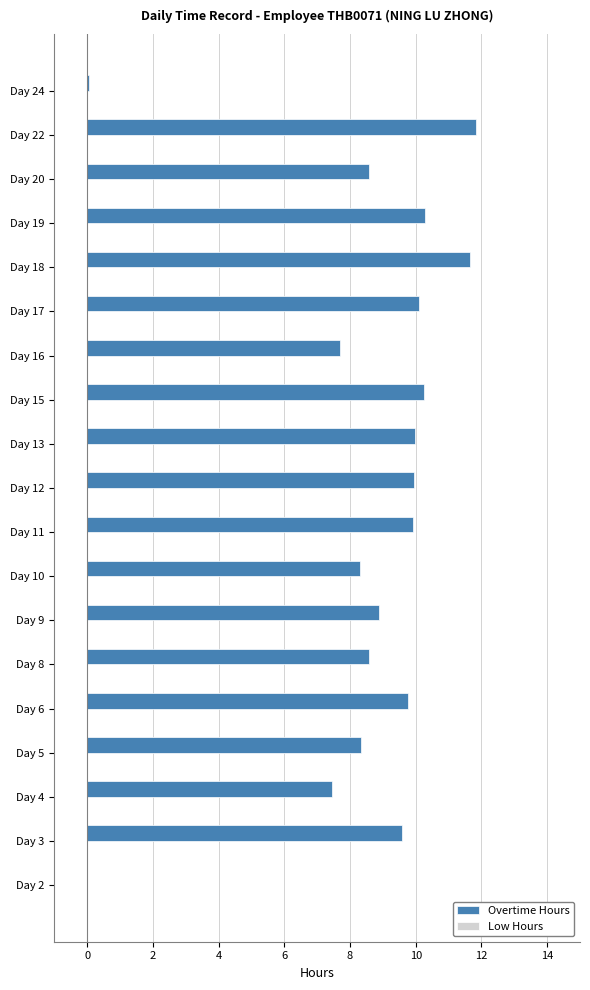

What is the maximum value shown in the chart?

11.8